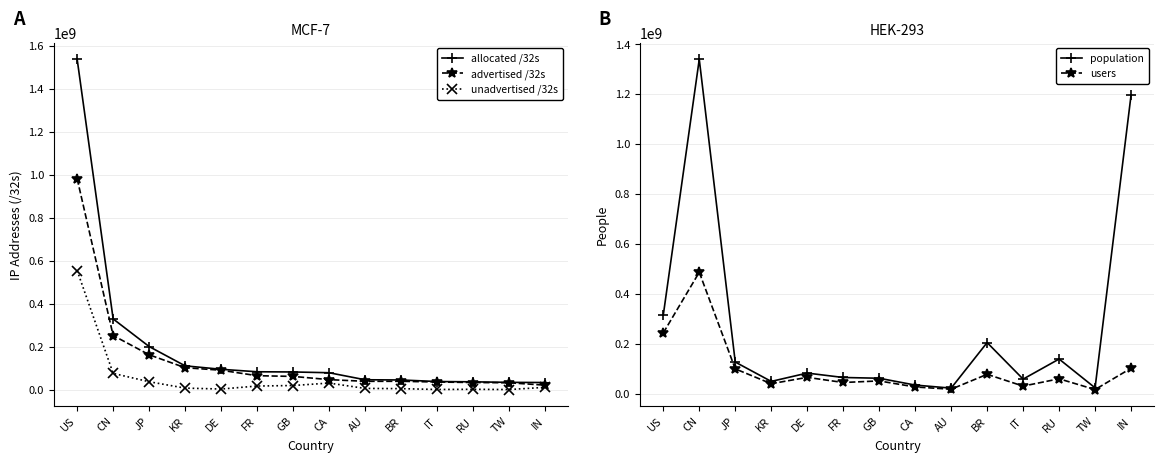

At how many categories does at least one series exceed 1374764252?

1